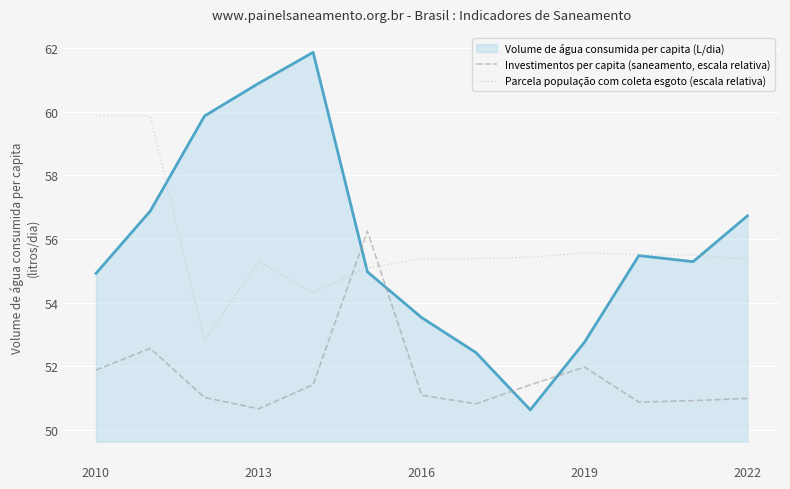

What are all the series names shown in the legend?

Volume de água consumida per capita (L/dia), Investimentos per capita (saneamento, escala relativa), Parcela população com coleta esgoto (escala relativa)